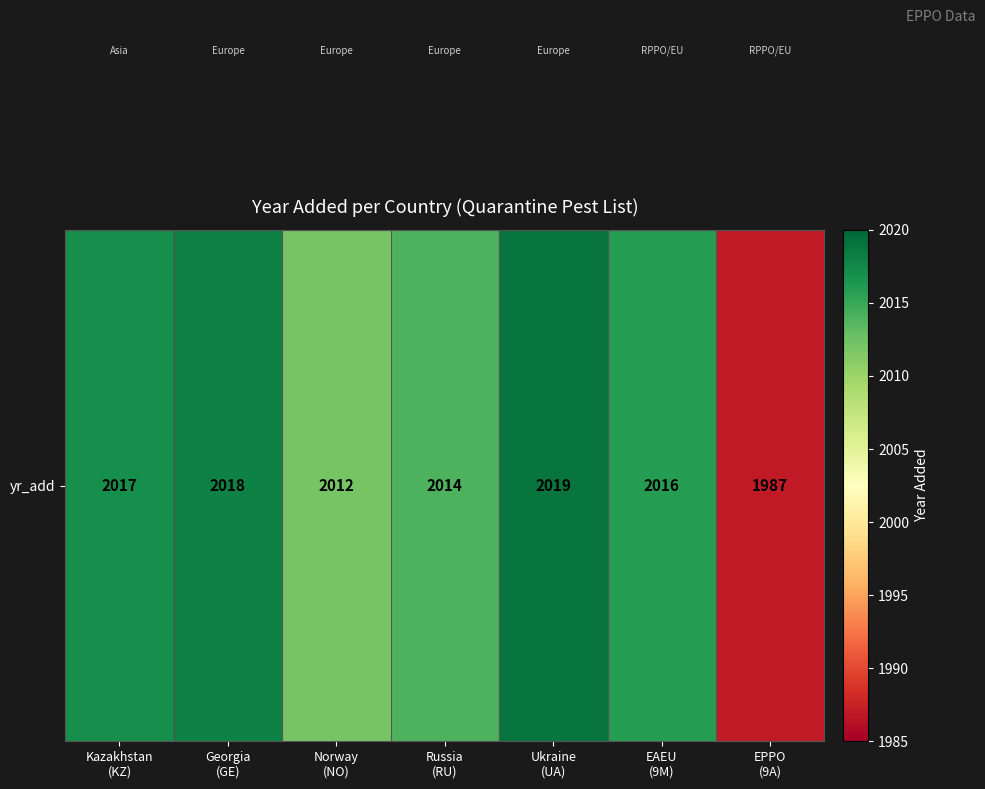

The value at Kazakhstan
(KZ) is 2017. True or false?

True